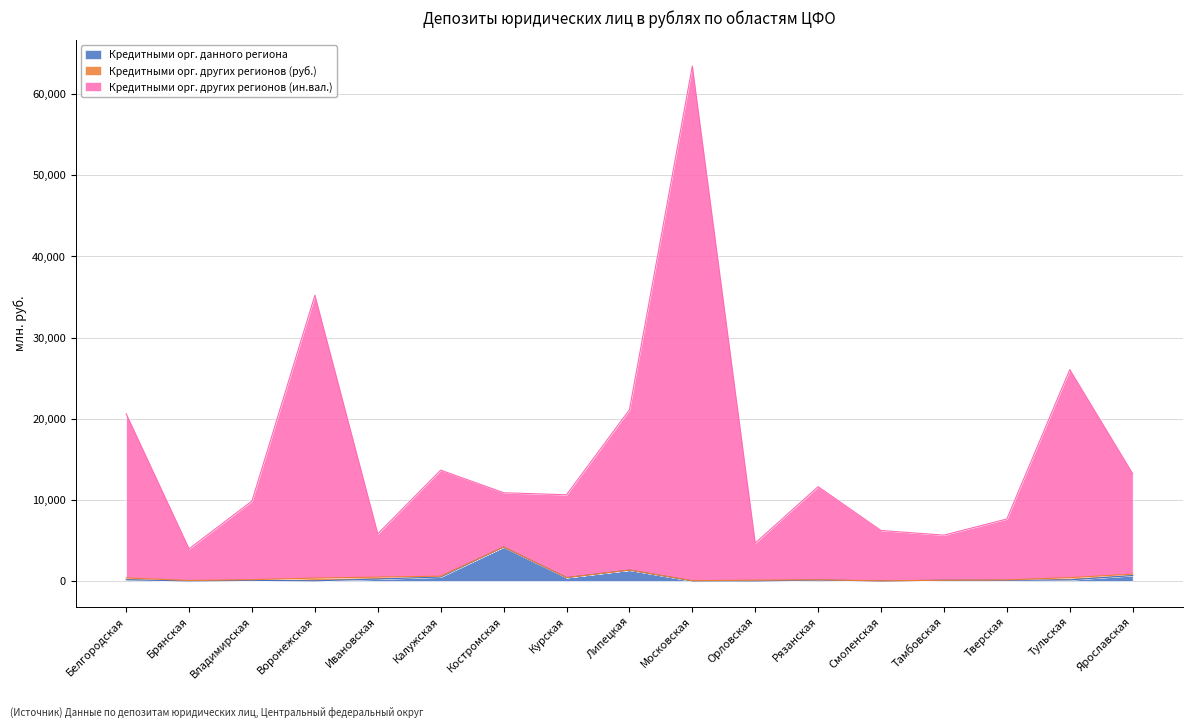

True or false: Кредитными орг. других регионов (ин.вал.) has more than 1 interior local peaks.

True